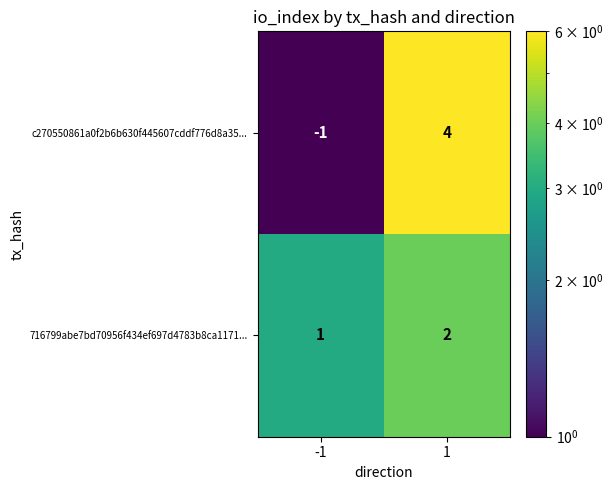

What is the sum of the c270550861a0f2b6b630f445607cddf776d8a35... values at -1 and 1?

3